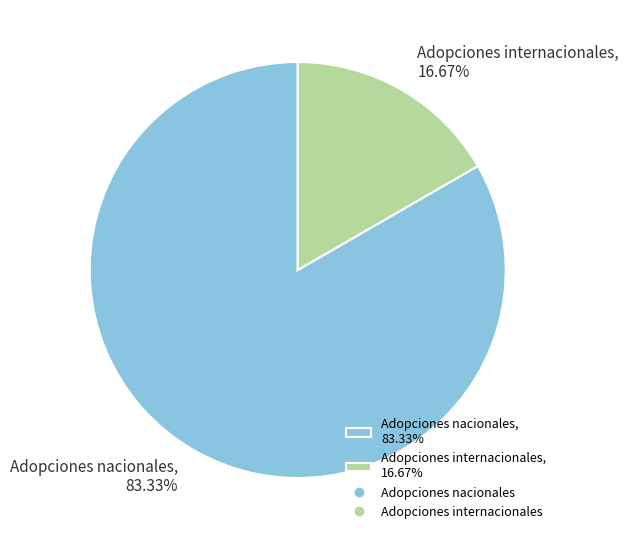

Combined, do Adopciones nacionales and Adopciones internacionales account for over 50%?

Yes